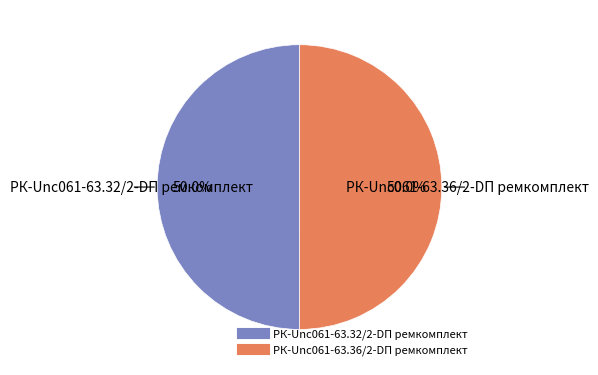

Is the sum of РК-Unc061-63.32/2-DП ремкомплект and РК-Unc061-63.36/2-DП ремкомплект greater than half?

Yes